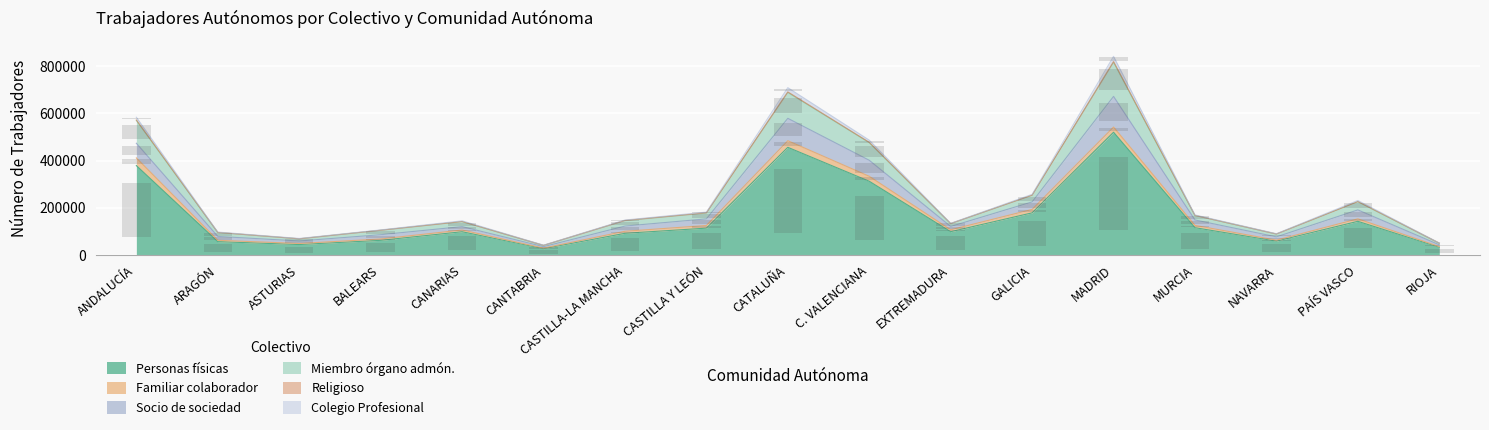

Where does the Colegio Profesional series first go above 1260?

ANDALUCÍA